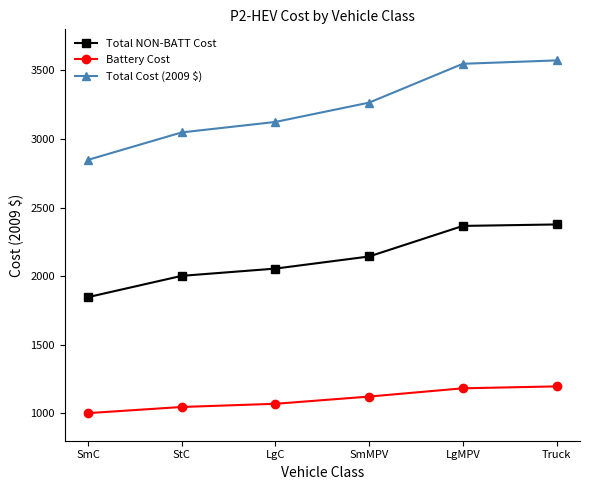

Which series has the widest spread of values?

Total Cost (2009 $)